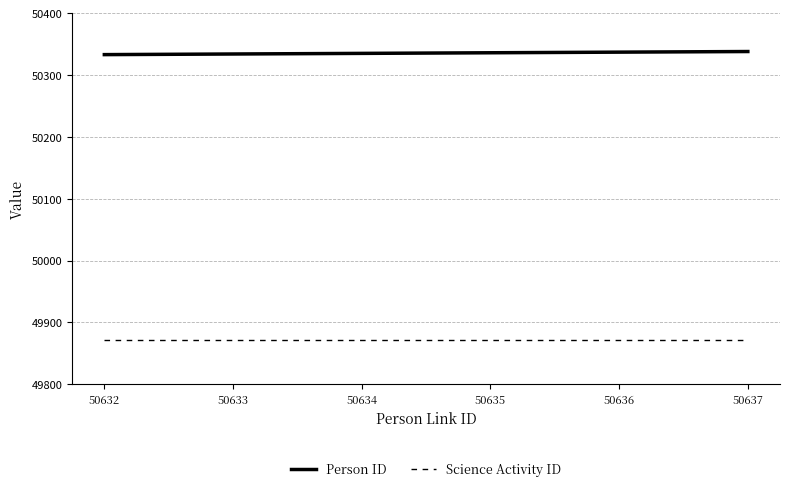

What is the sum of all Person ID values?

302013